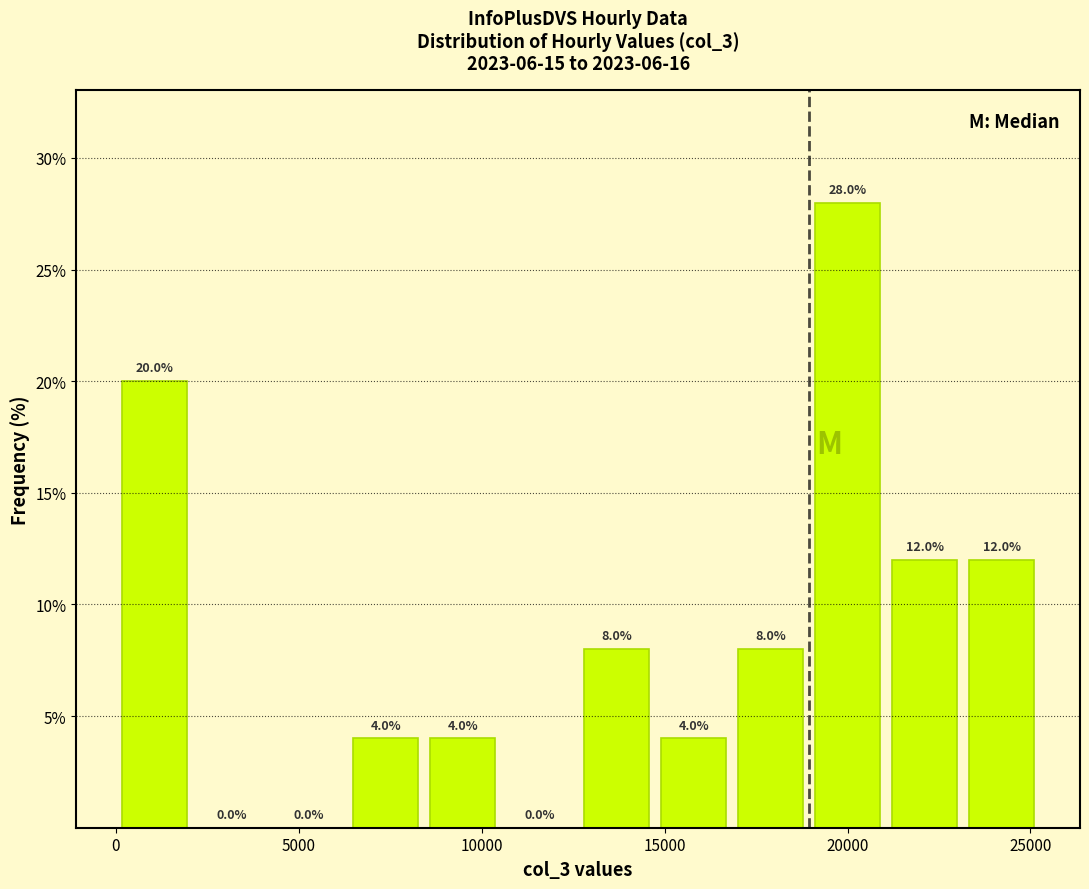

Reading left to right, transcribe this chart: for each bar, give the range it covers on the x-axis and its height. The bar edges are not printed on the chart, so give them approximately, as read against the axis.

0 to 2000: 20.0
2000 to 4000: 0.0
4000 to 6500: 0.0
6500 to 8500: 4.0
8500 to 10500: 4.0
10500 to 12500: 0.0
12500 to 14500: 8.0
14500 to 17000: 4.0
17000 to 19000: 8.0
19000 to 21000: 28.0
21000 to 23000: 12.0
23000 to 25500: 12.0